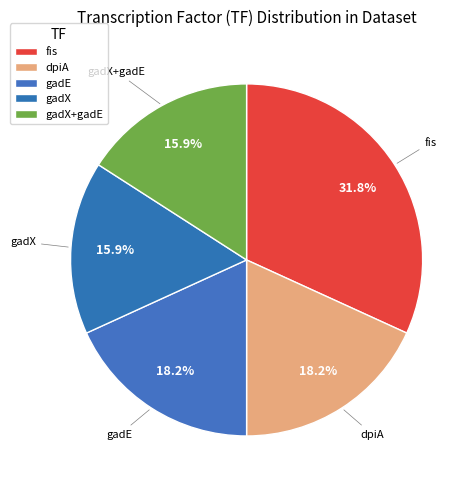

What portion of the pie excludes gadE?

81.8%